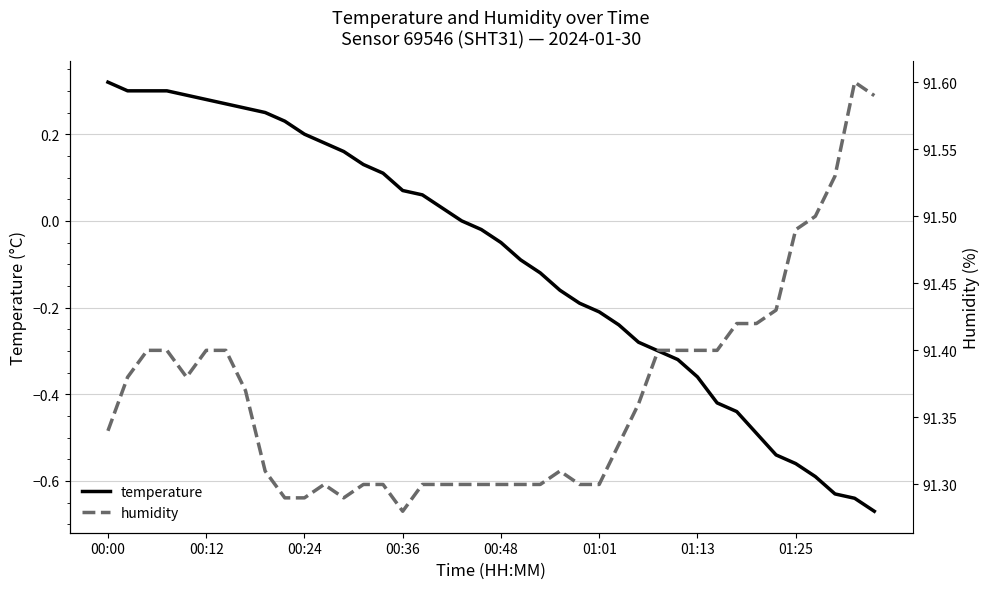

Which series has the largest total across all categories?

humidity